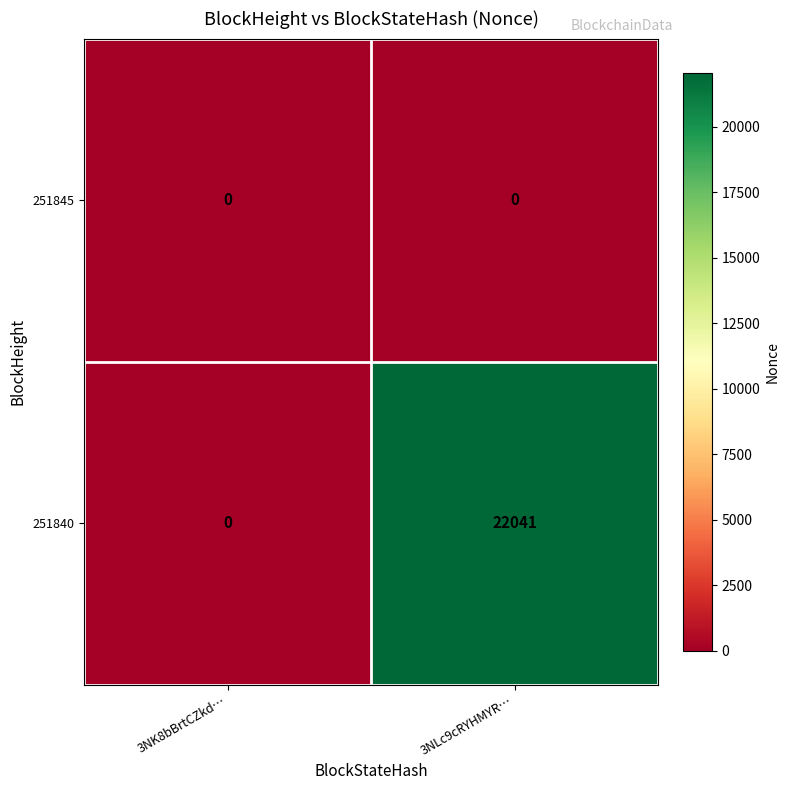

At which category does the chart reach its peak across all series?

3NLc9cRYHMYR…